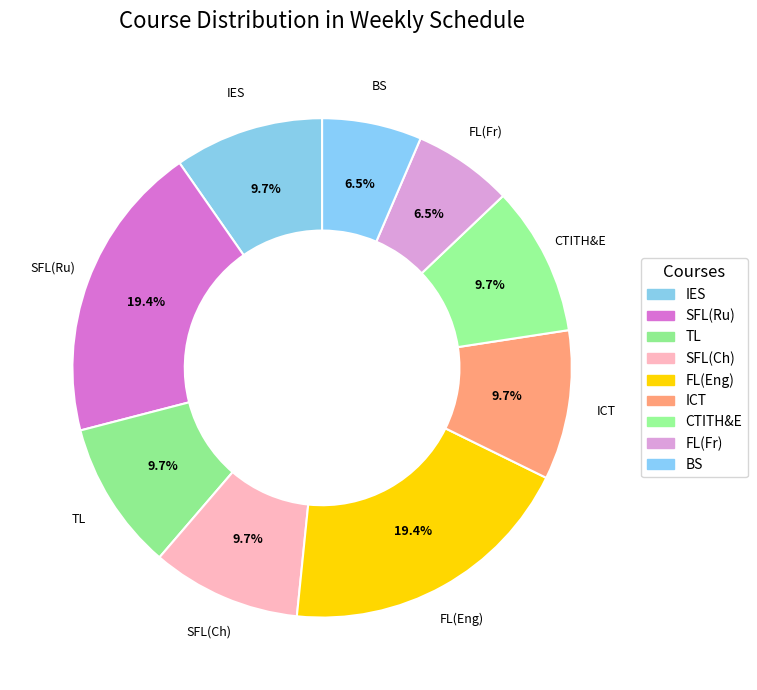

Combined, what portion of the pie is CTITH&E and TL?

19.4%